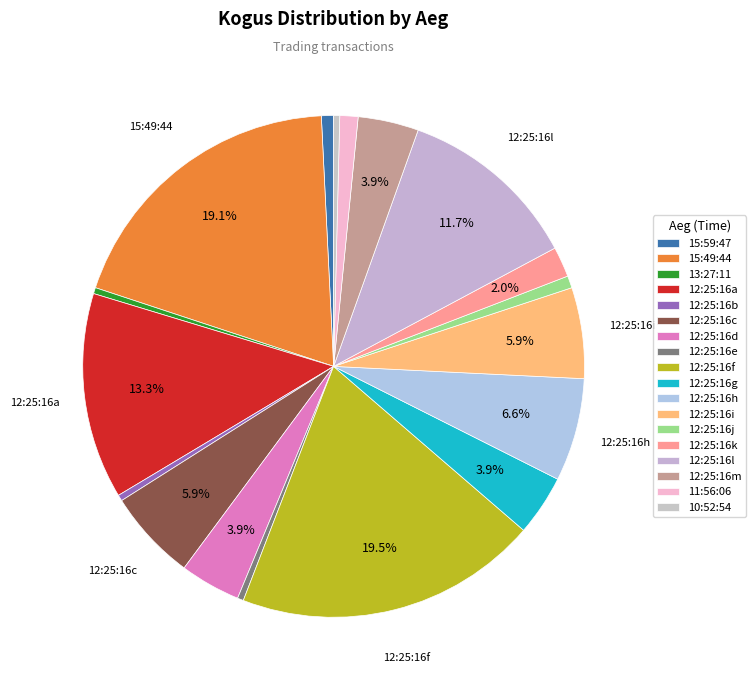

How many slices are in this pie chart?

18